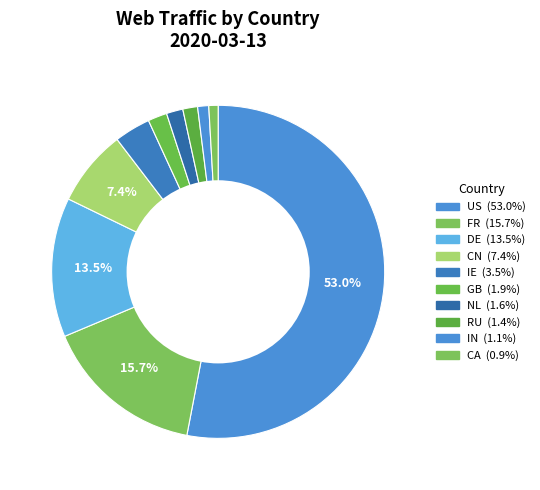

Which has a higher value, US or DE?

US